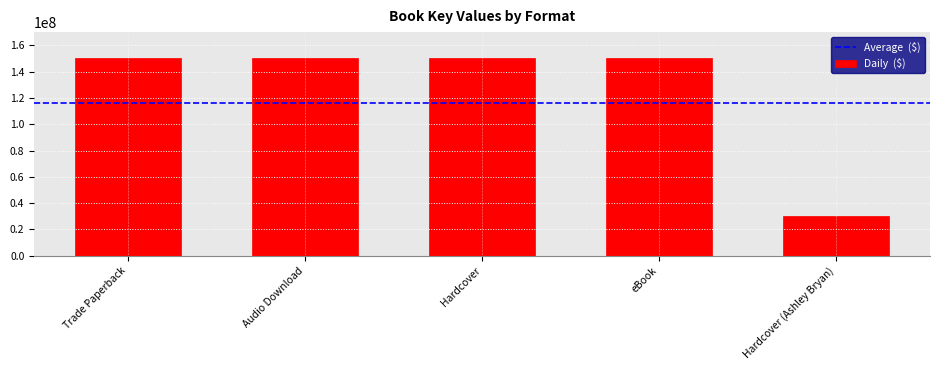

Approximately how many times larger is the value at eBook compared to Trade Paperback?

1.0